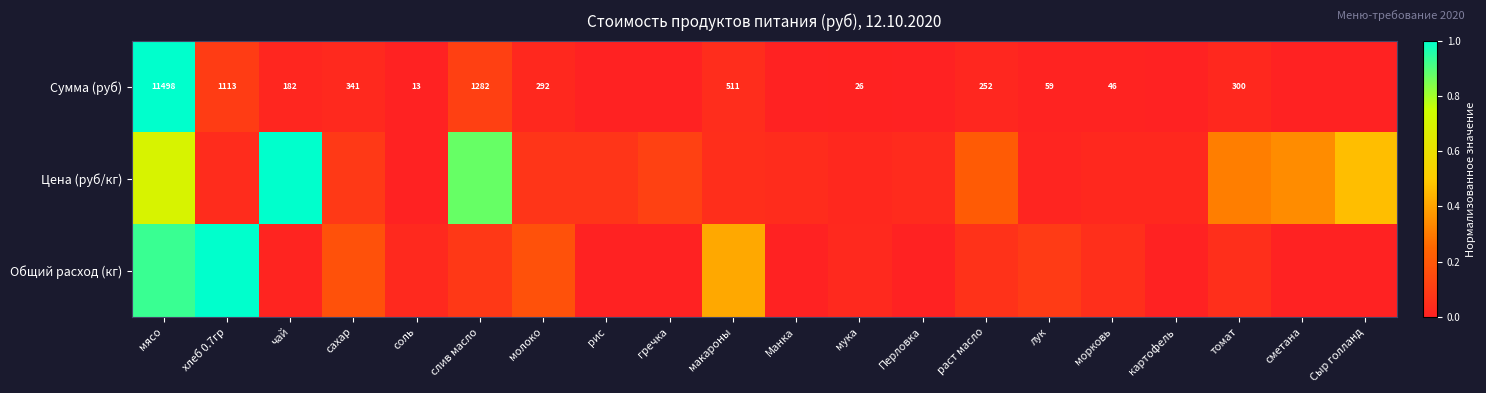

The Сумма (руб) series shows 0.4 at сметана. True or false?

False